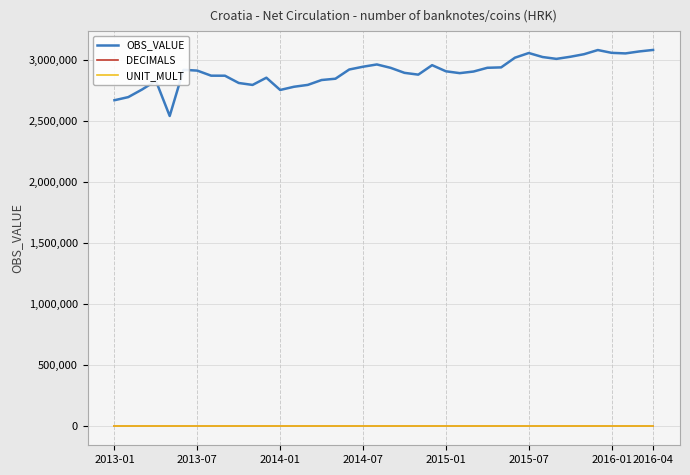

Which series has the largest total across all categories?

OBS_VALUE